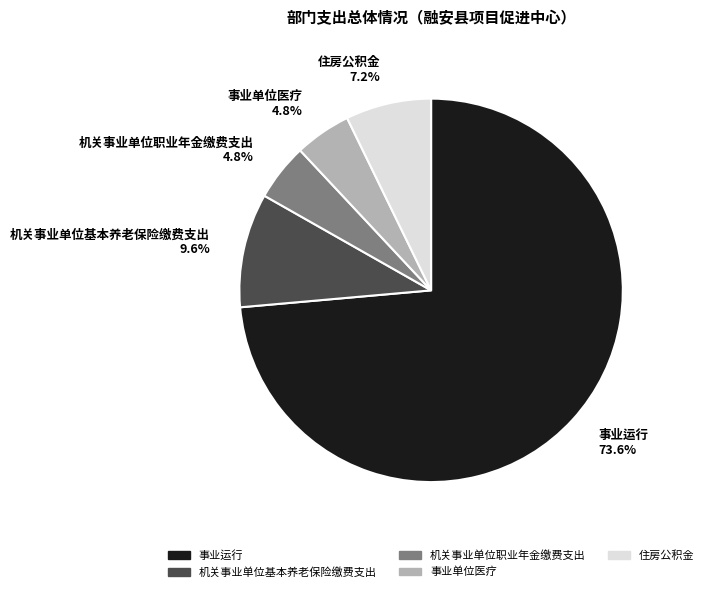

To the nearest percent, what portion does 事业运行 represent?

74%